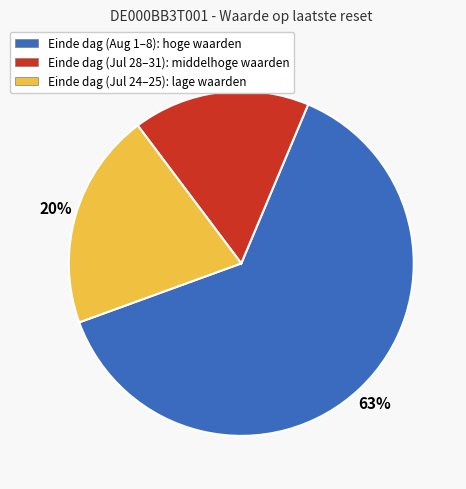

How many slices are in this pie chart?

3